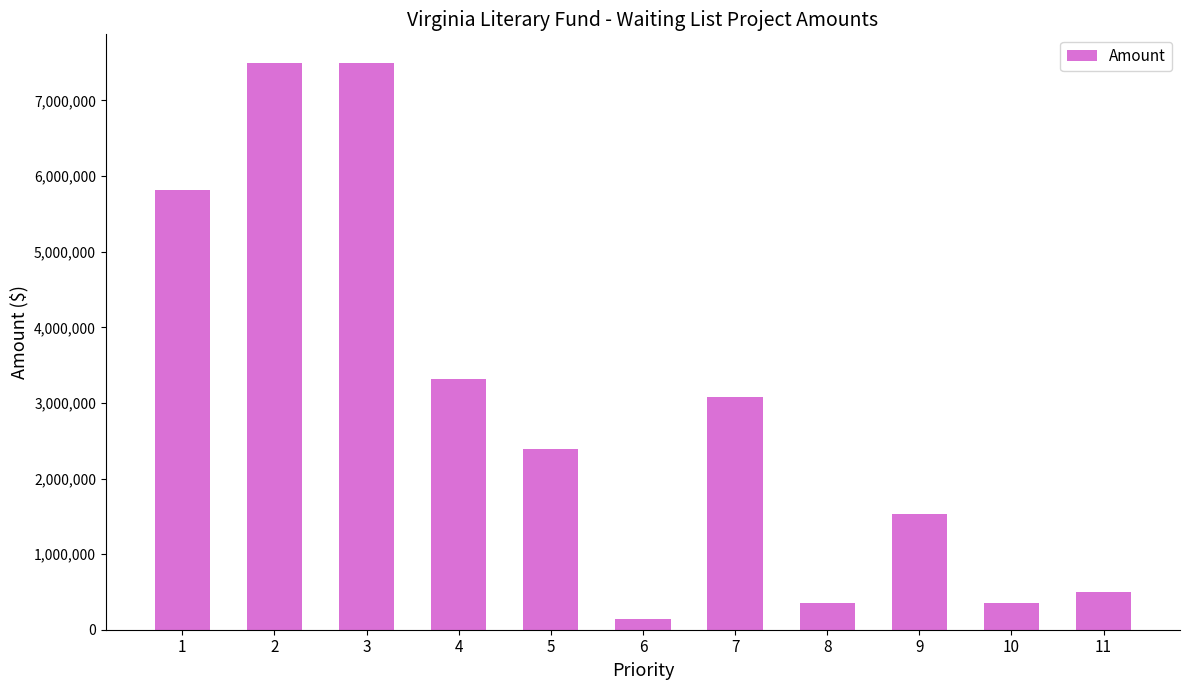

Reading left to right, what are all the values shown in this chart?

1=5818691	2=7500000	3=7500000	4=3320985	5=2390440	6=145000	7=3075000	8=350000	9=1530000	10=350000	11=500000